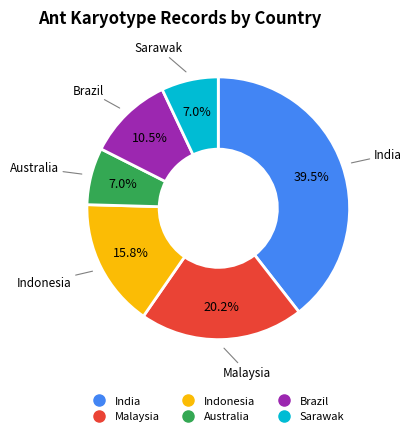

Is it true that Brazil is 21% of the pie?

False